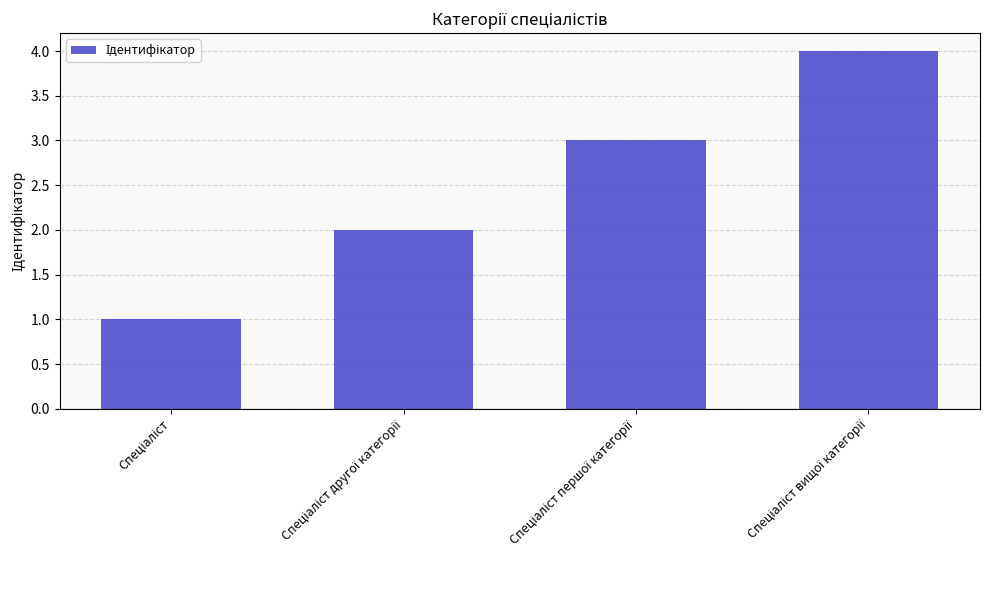

What is the difference between the maximum and minimum values?

3